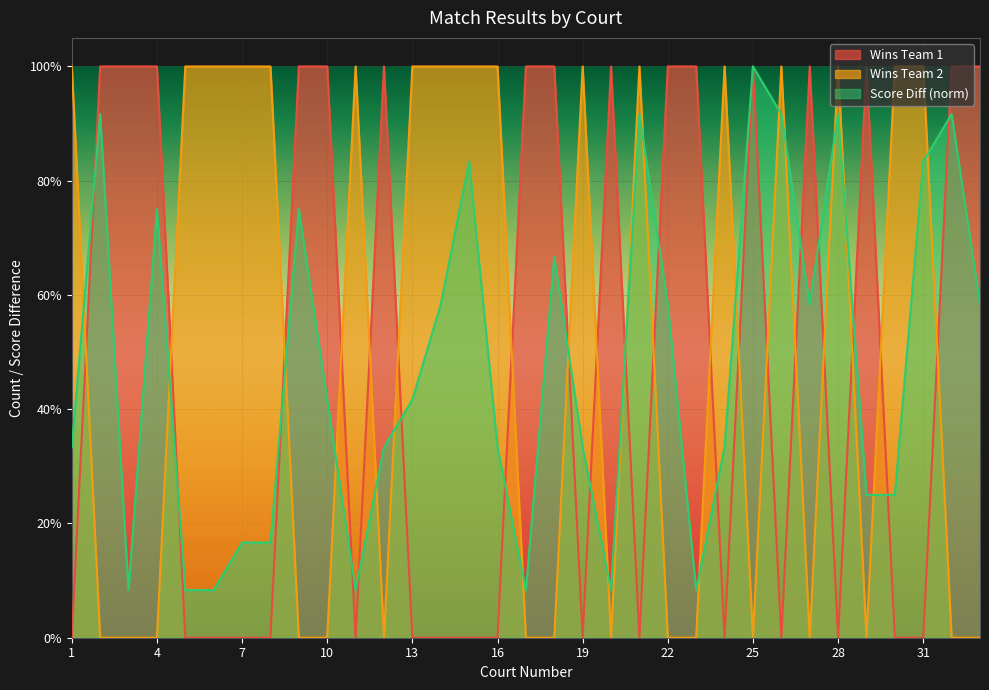

Which series has the largest total across all categories?

Wins Team 2